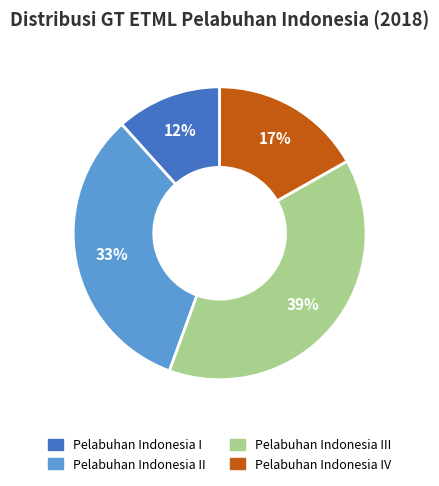

Is there a majority slice in this chart?

No